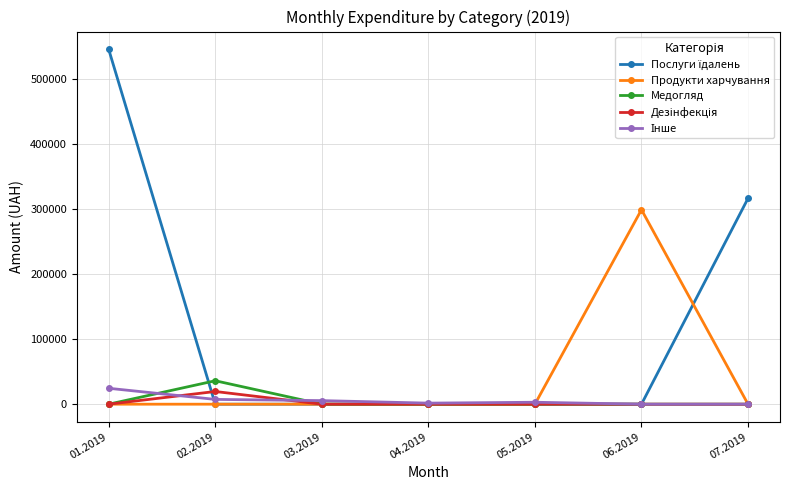

What is the spread (max minus min) of values at 07.2019?

316674.5